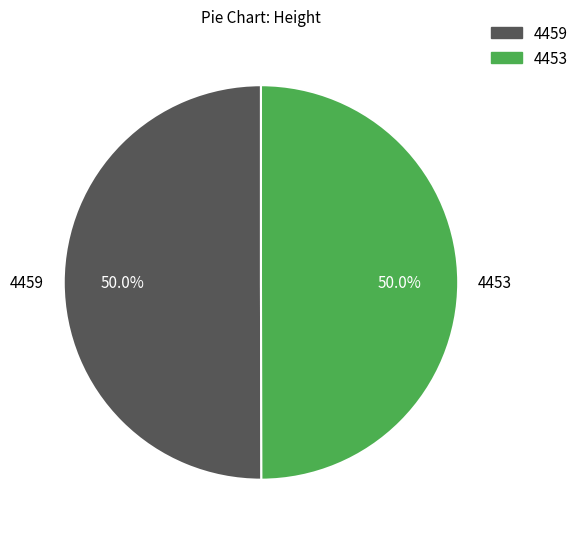

To the nearest percent, what portion does 4453 represent?

50%